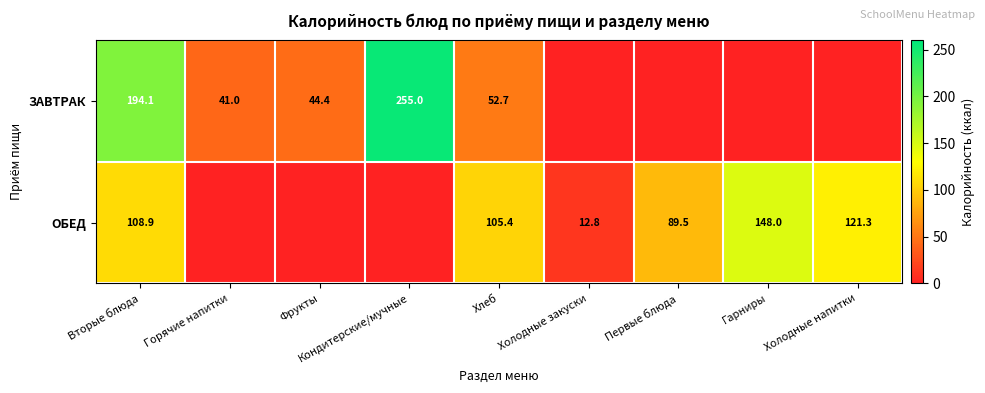

At which category is the sum across all series the highest?

Вторые блюда